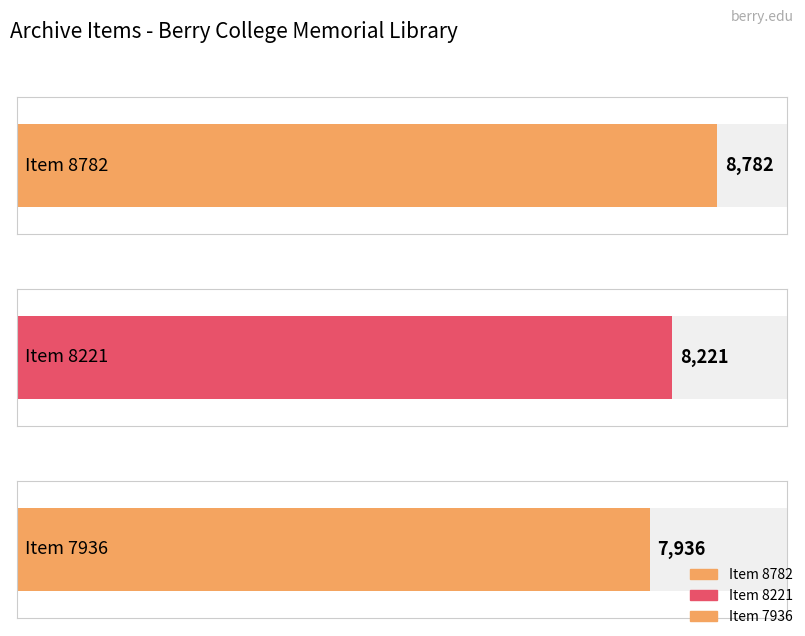

How many data points does each series have?

3